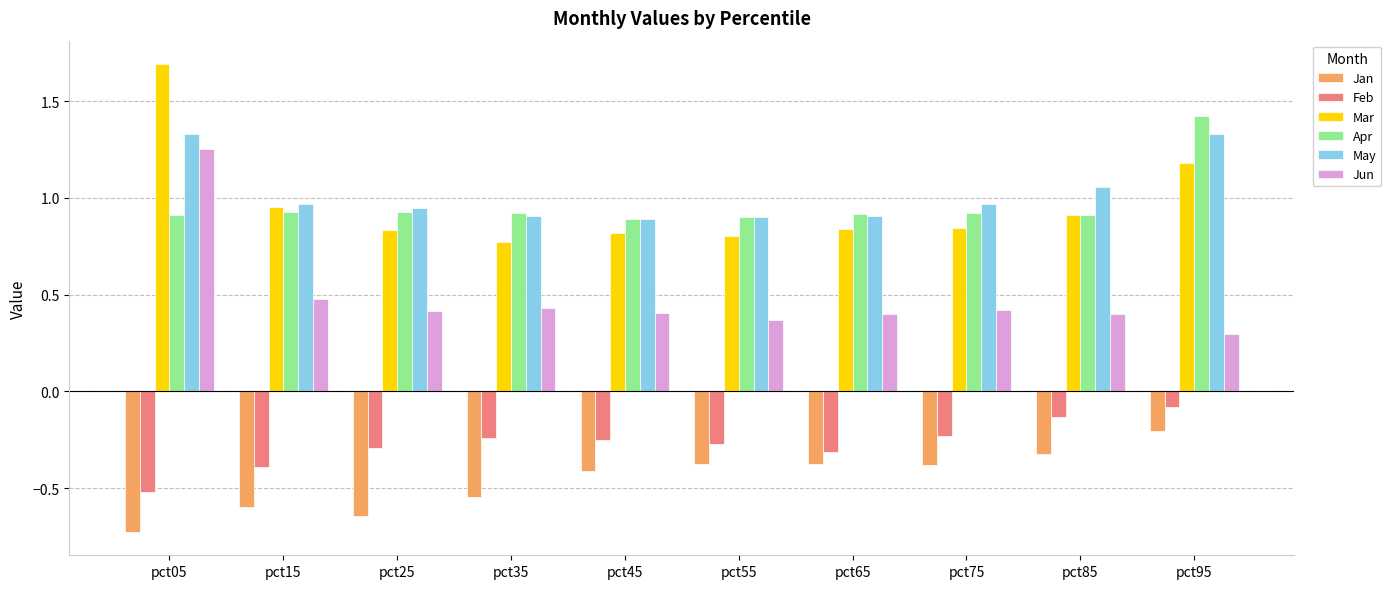

At which label does Mar reach its peak?

pct05